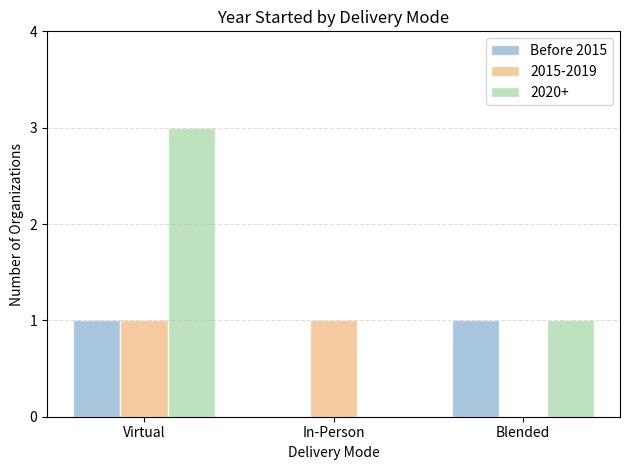

How many groups of bars are there?

3